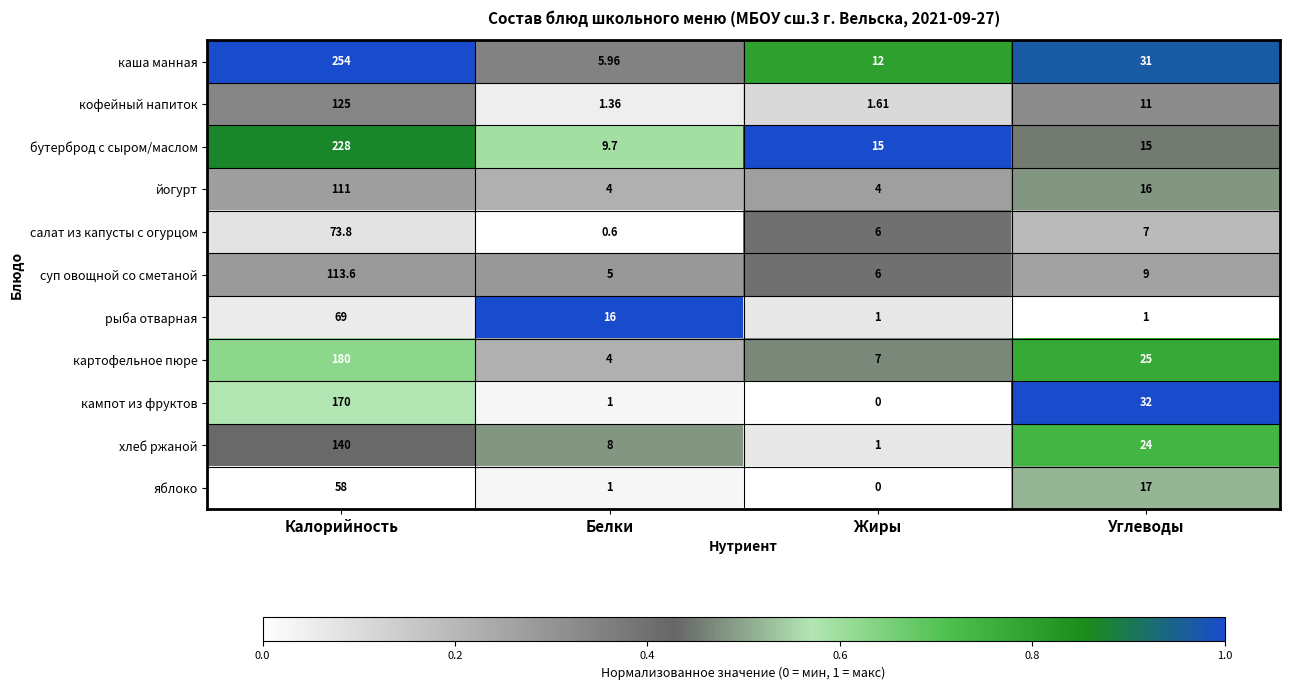

At which label does салат из капусты с огурцом first exceed 7?

Калорийность